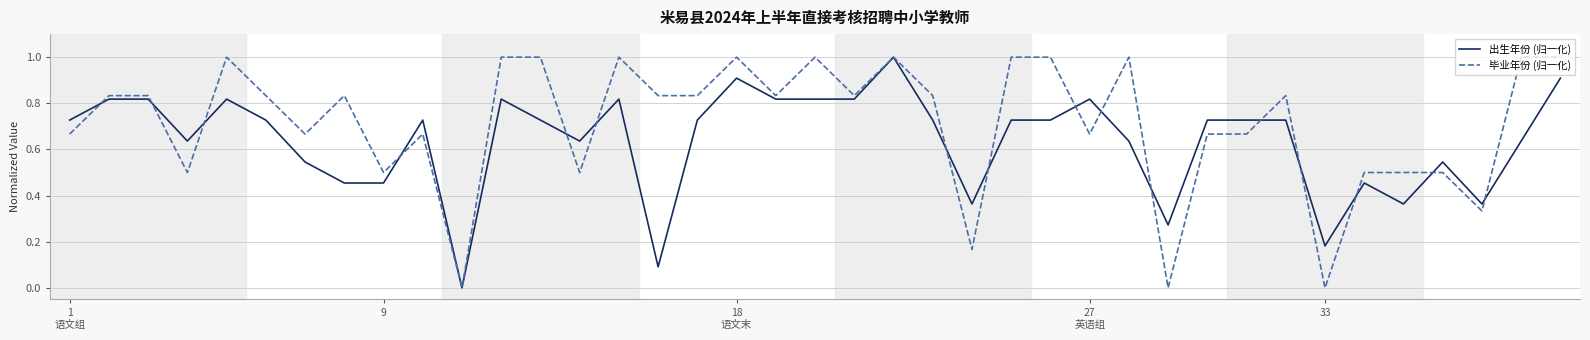

Which series has the largest total across all categories?

毕业年份 (归一化)